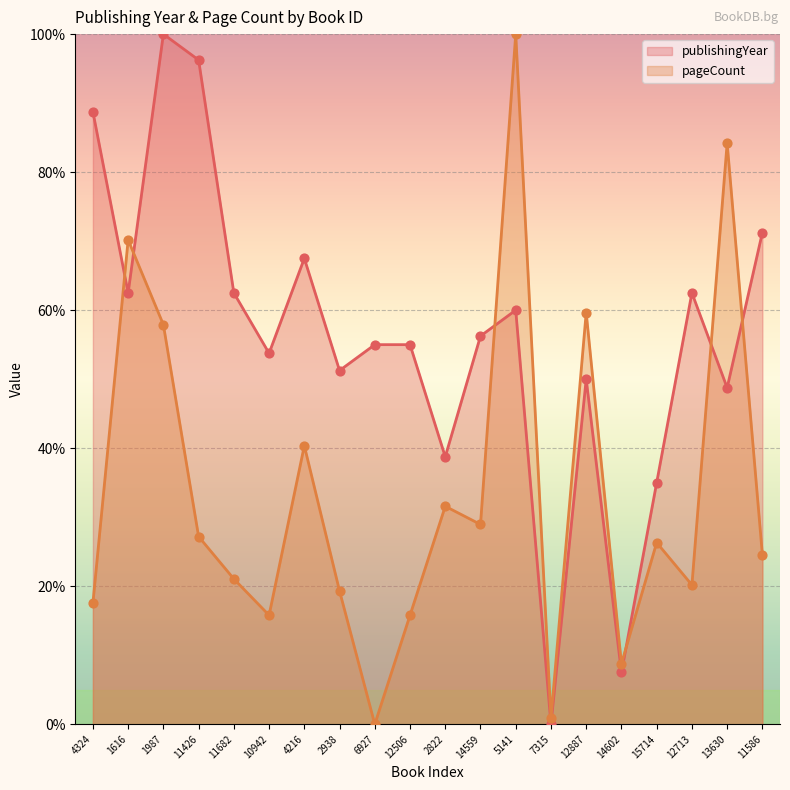

Which series has the largest Y range (max minus min)?

publishingYear